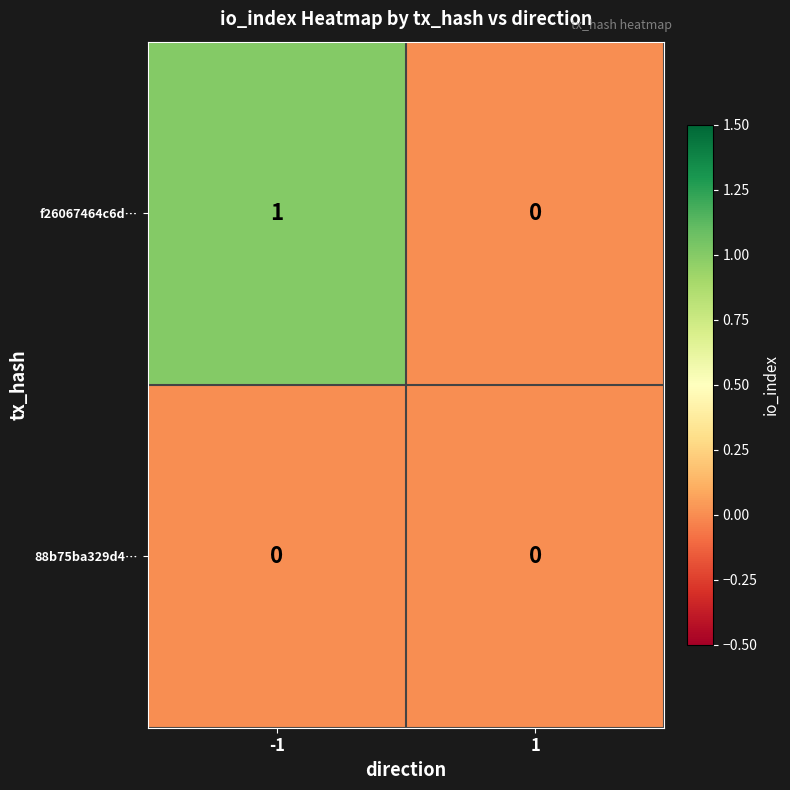

Which series has the largest range (max minus min)?

f26067464c6d…